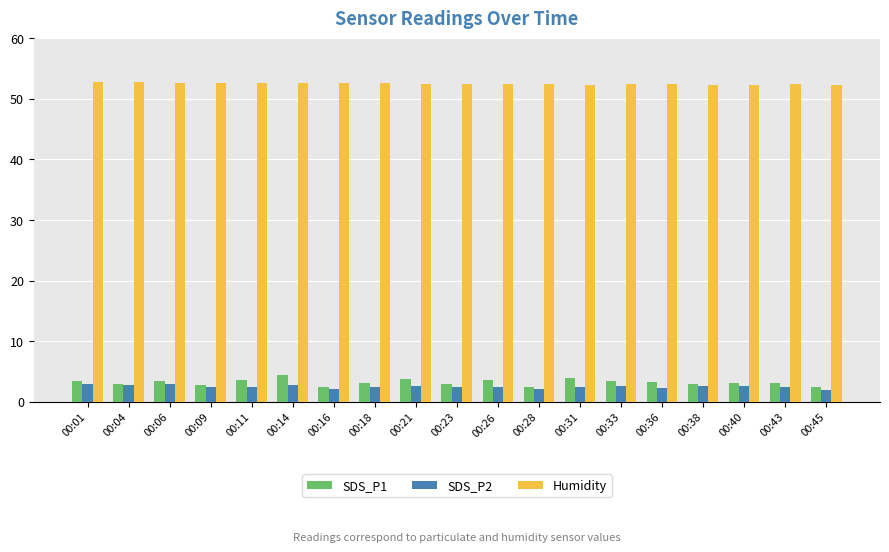

What is the difference between the Humidity values at 00:31 and 00:09?

0.3